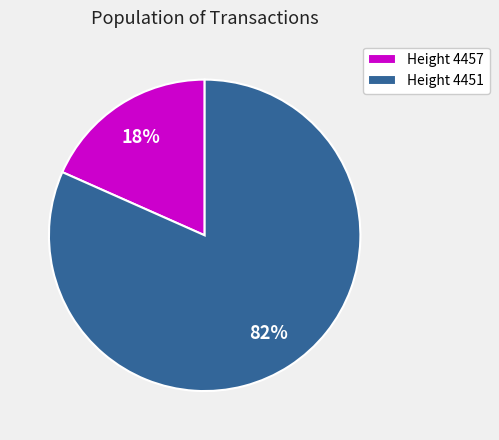

To the nearest percent, what portion does Height 4457 represent?

18%